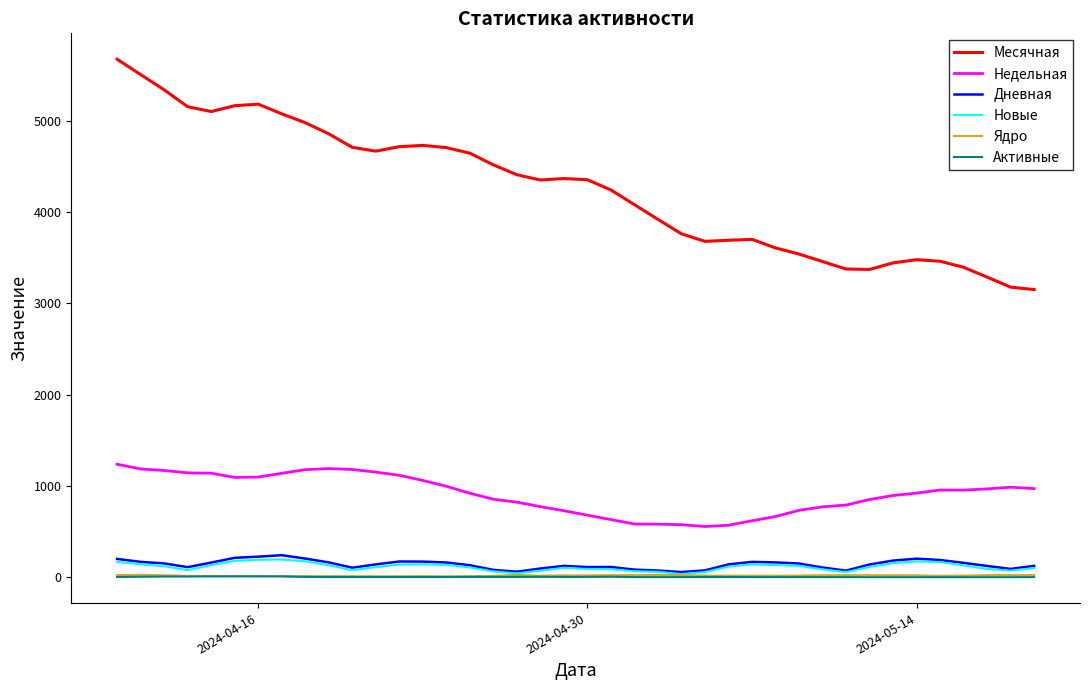

What are all the series names shown in the legend?

Месячная, Недельная, Дневная, Новые, Ядро, Активные